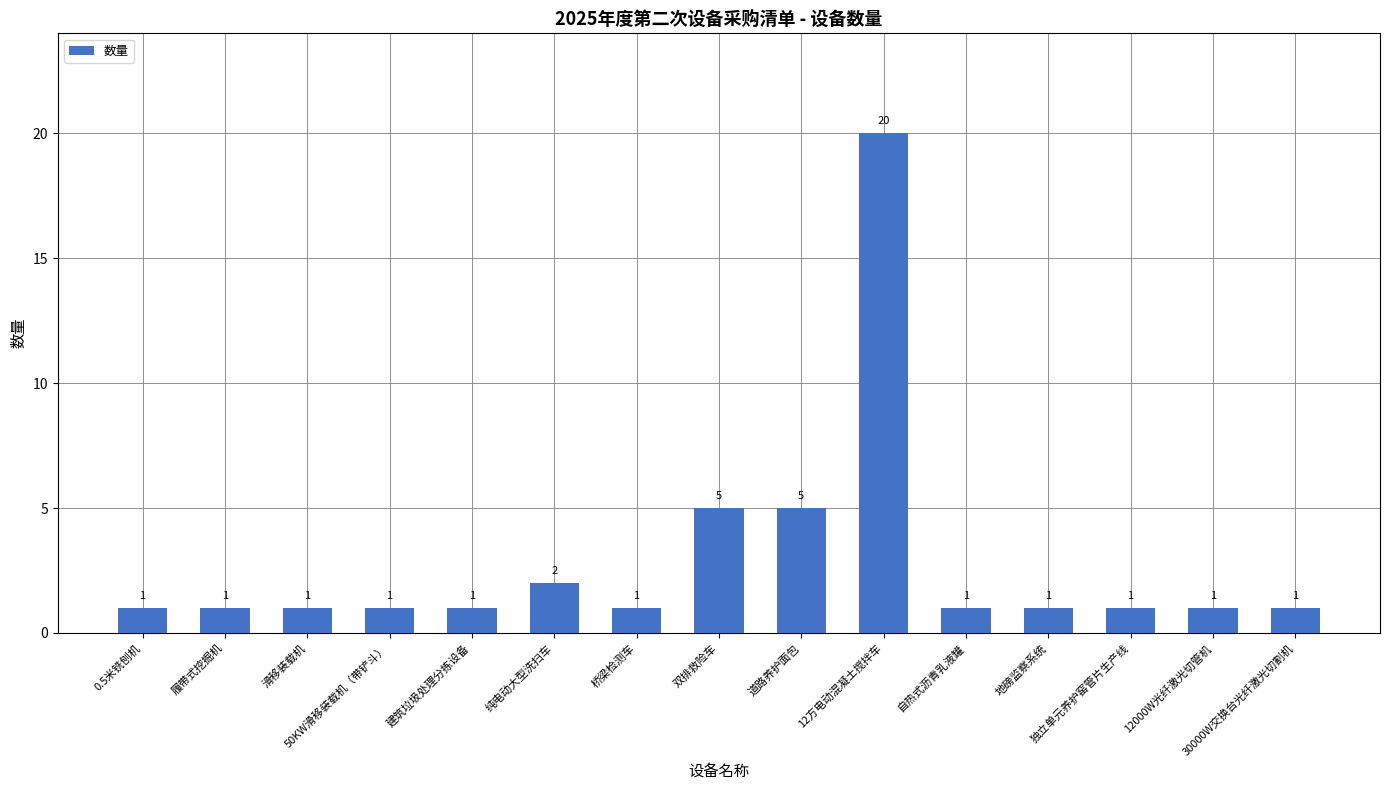

What is the ratio of the value at 50KW滑移装载机（带铲斗） to the value at 12方电动混凝土搅拌车?

0.1